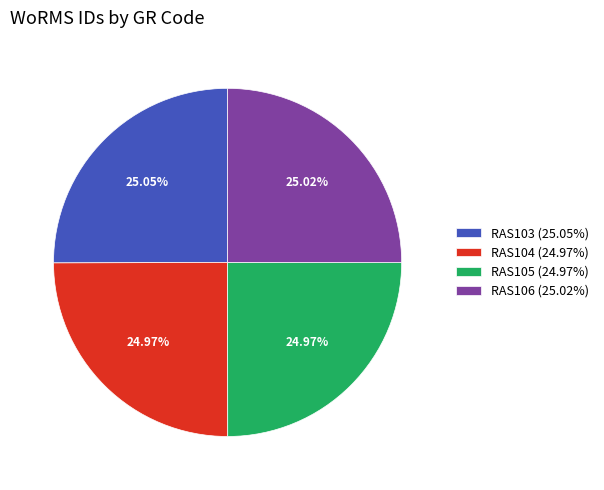

Approximately how many times larger is the value at RAS103 (25.05%) compared to RAS104 (24.97%)?

1.0